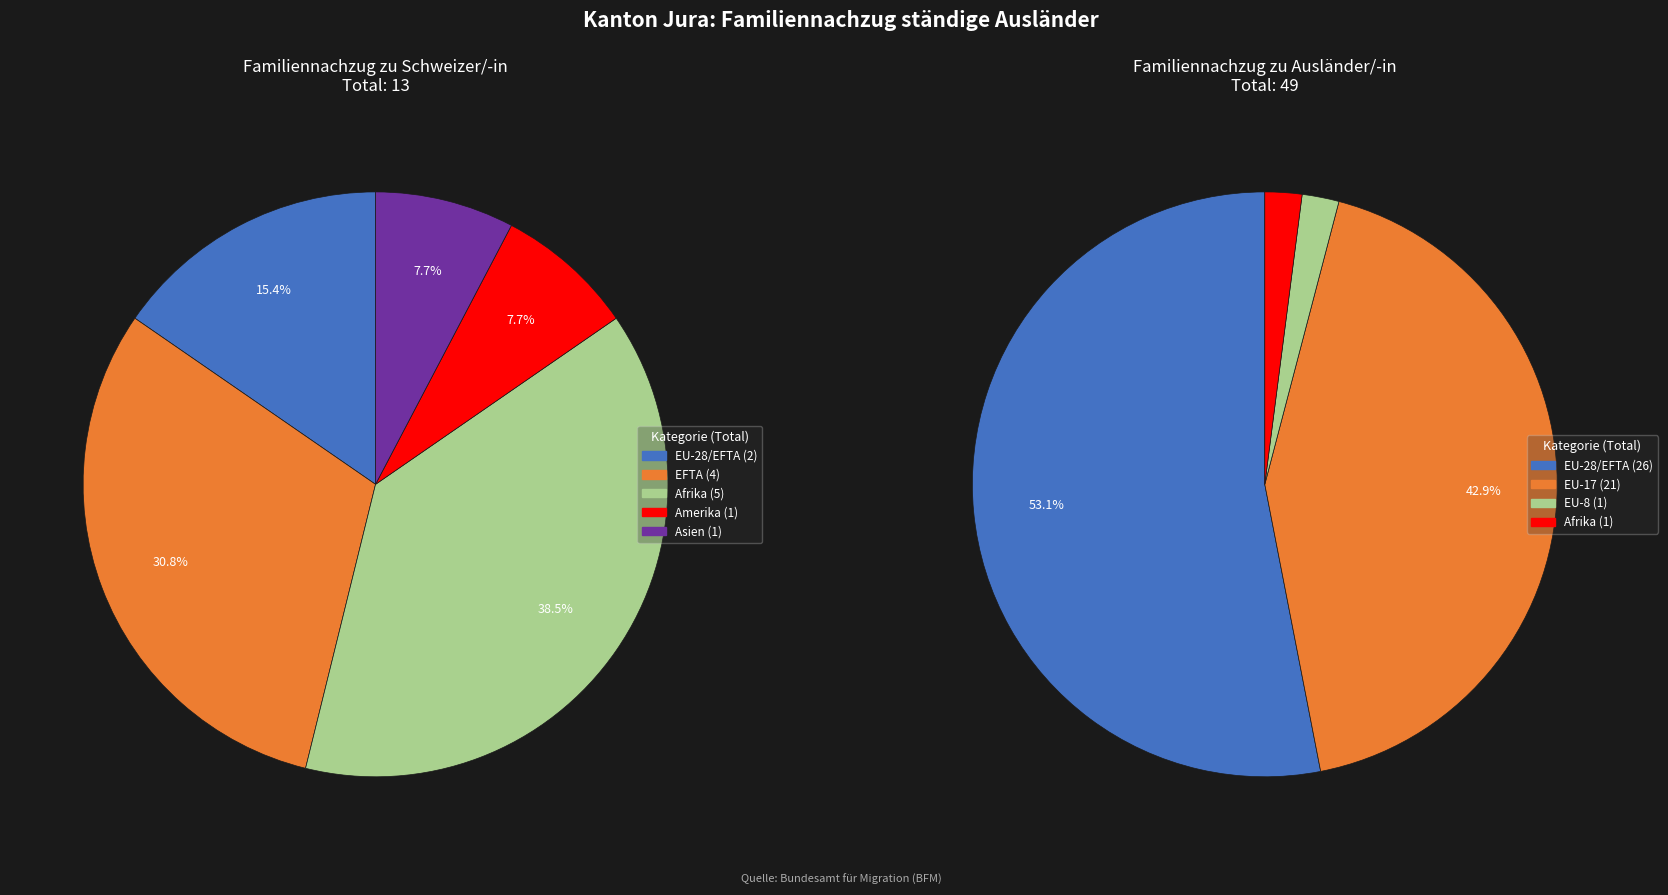

What is the spread (max minus min) of values at EU-28/EFTA?

24